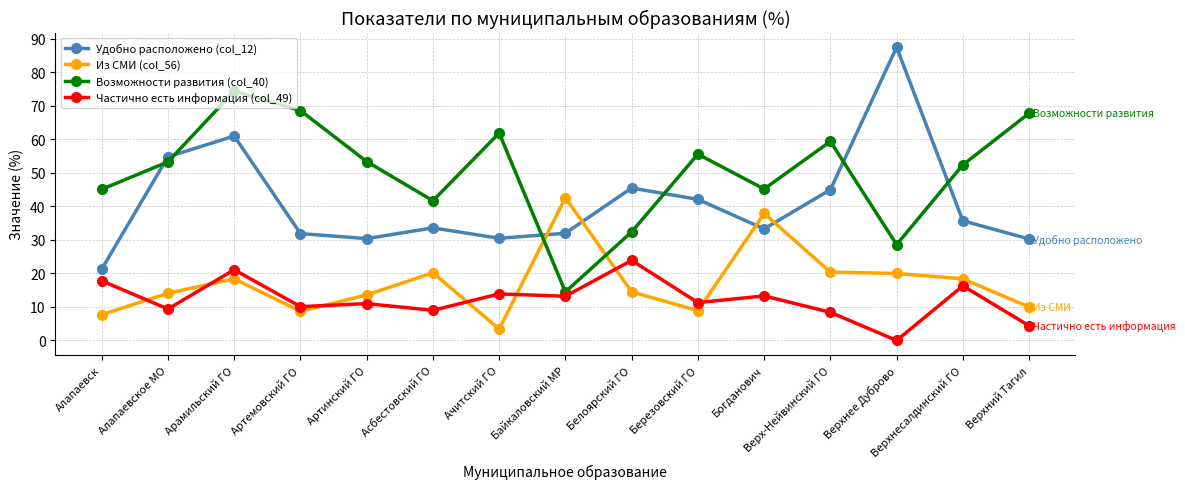

How many interior local peaks does the Удобно расположено (col_12) series have?

4